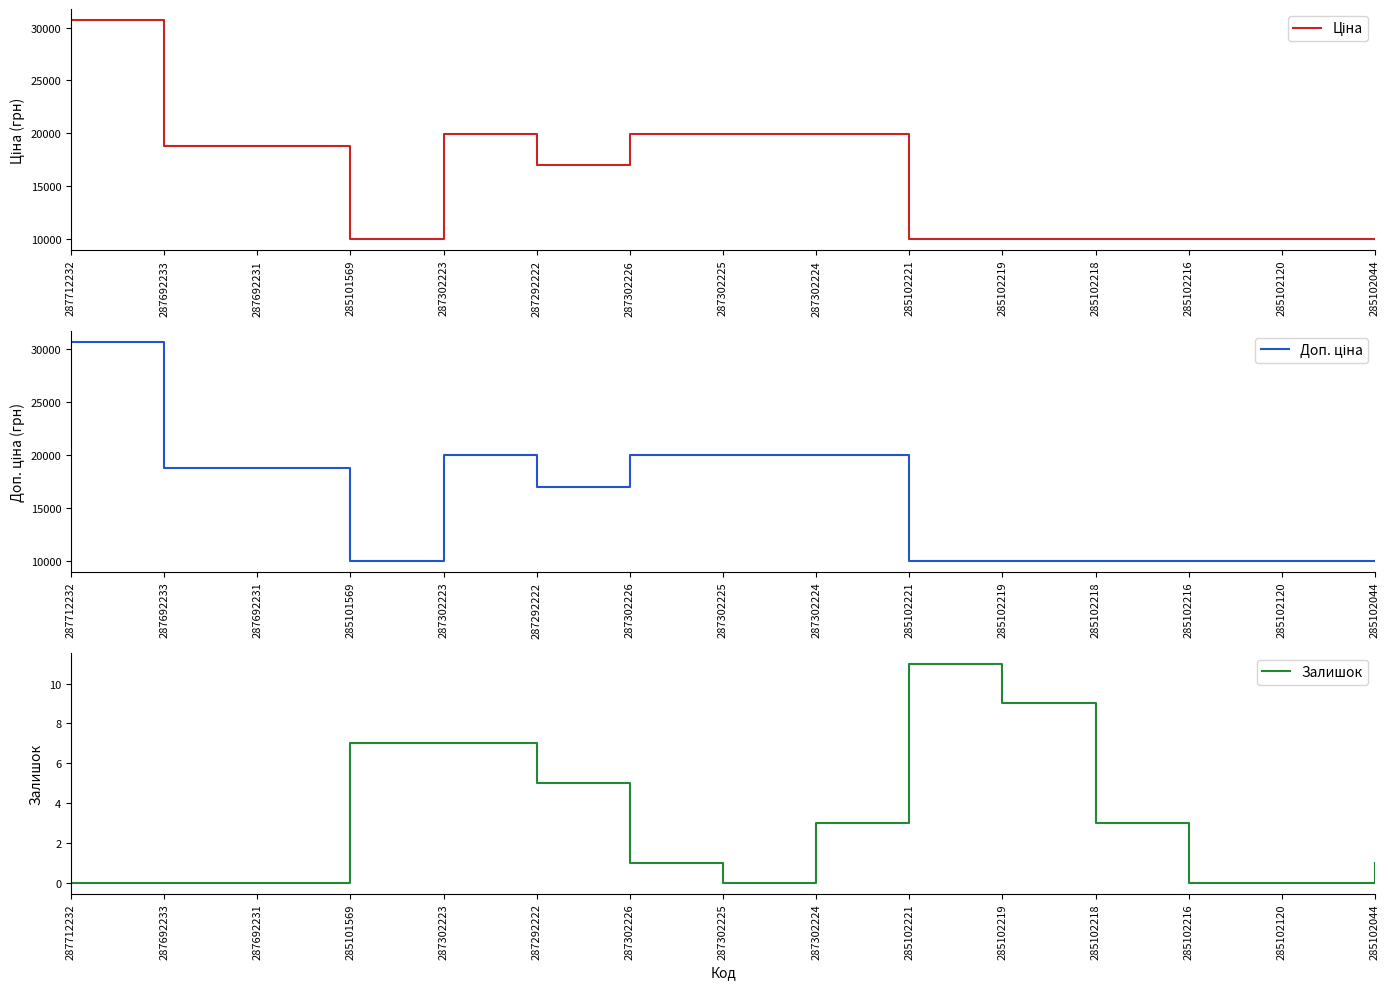

Rank the series at 285102216 from highest to lowest value.

Ціна, Доп. ціна, Залишок